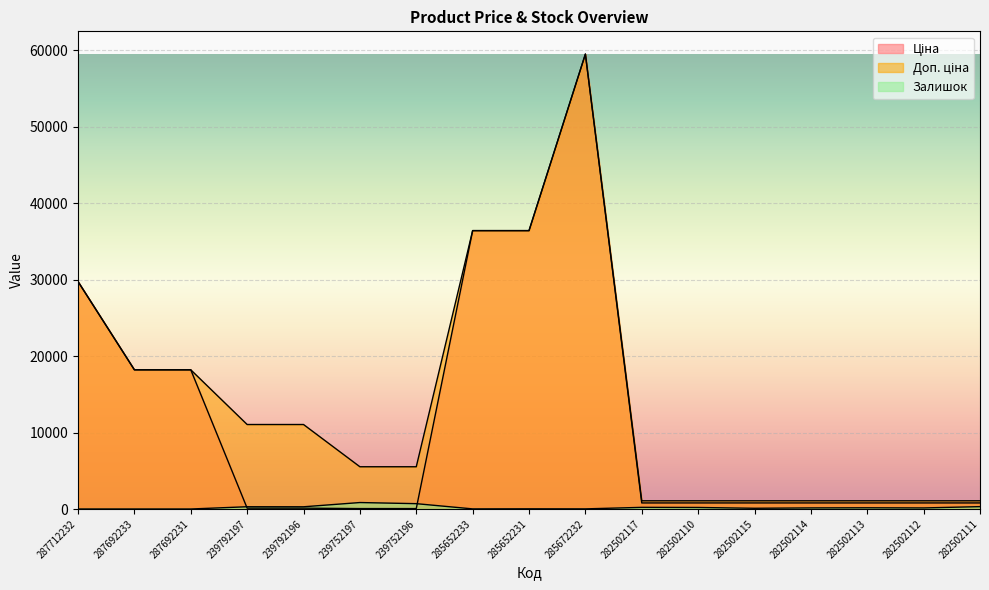

How many data points in Залишок are less than 143?

8